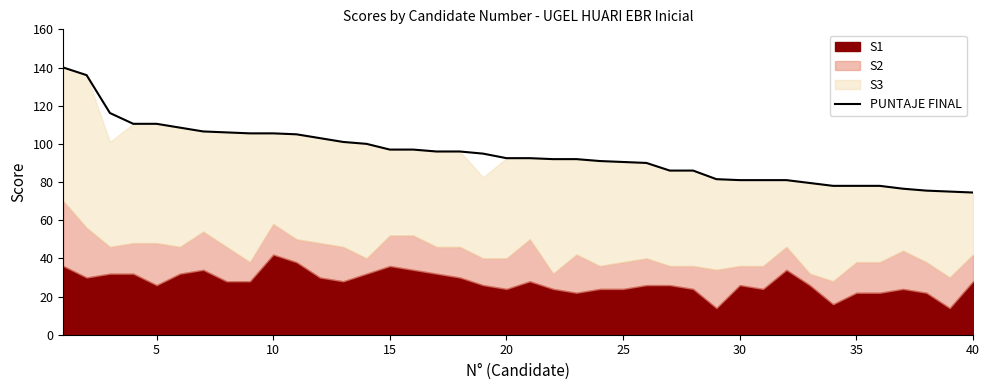

What is the average value?

94.7